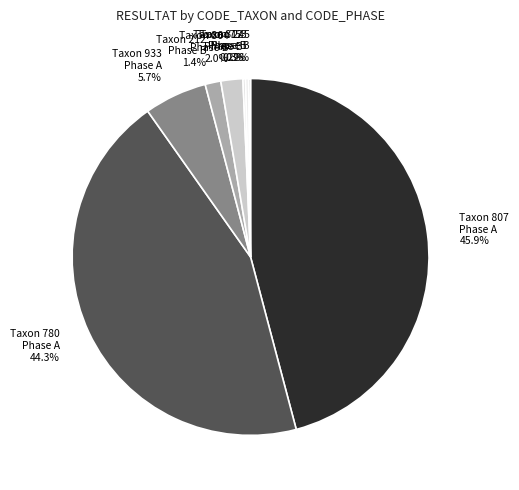

Does any single category account for the majority?

No